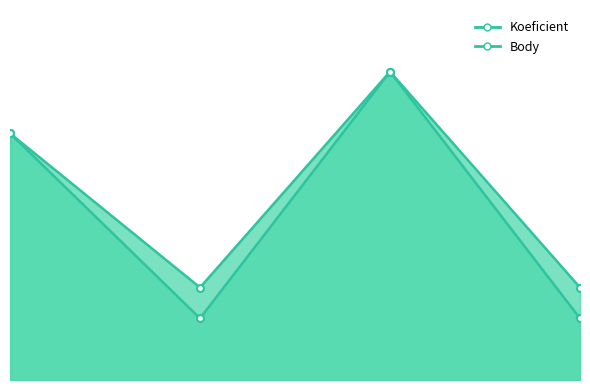

What is the highest value of the Body line series?

5.0